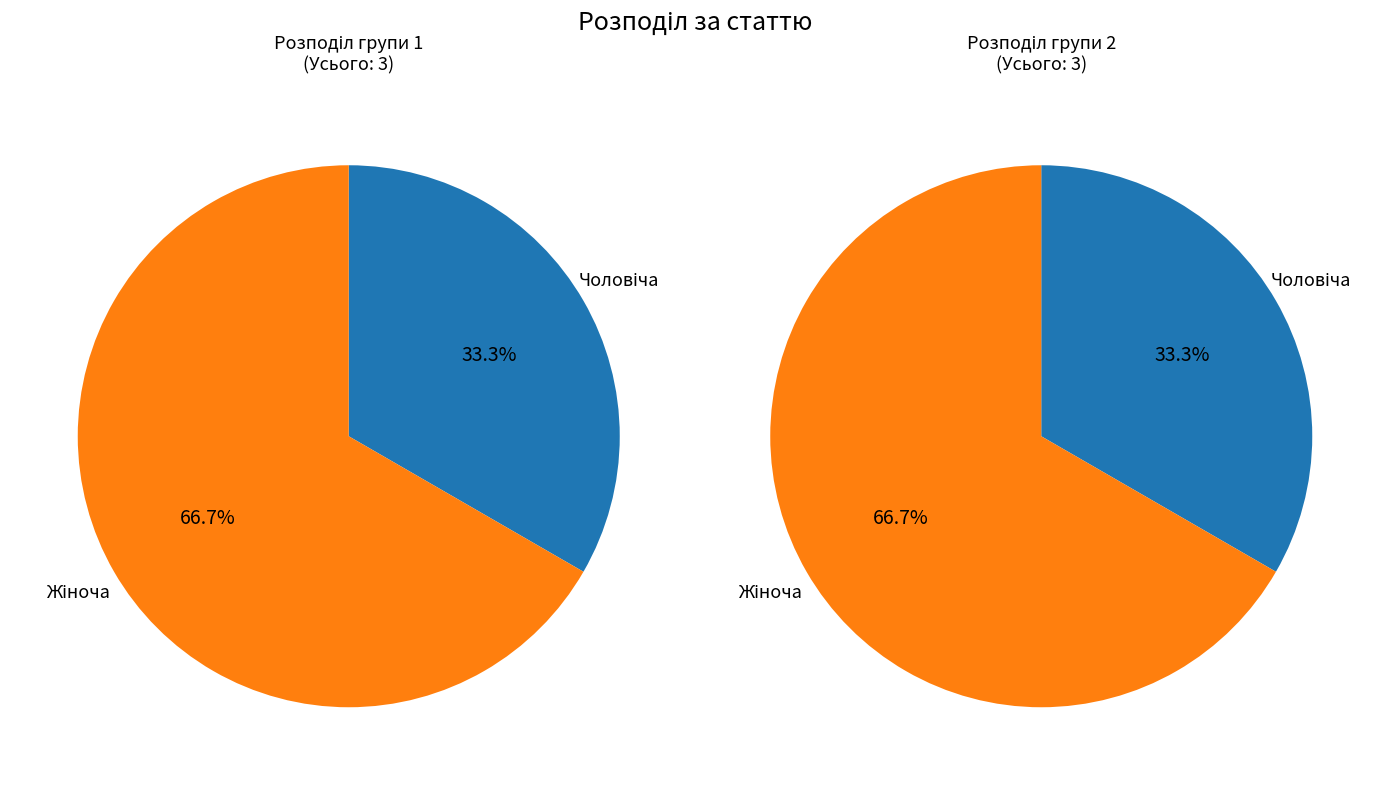

What percentage is the Чоловіча slice, to the nearest percent?

33%